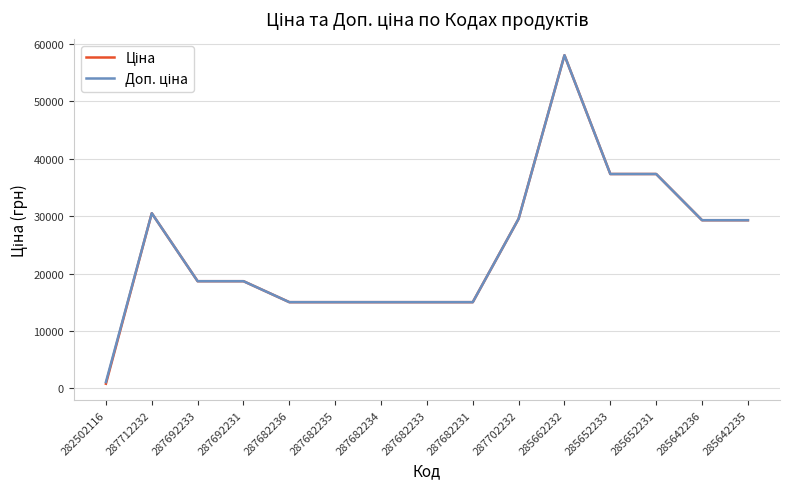

At which category is the sum across all series the highest?

285662232